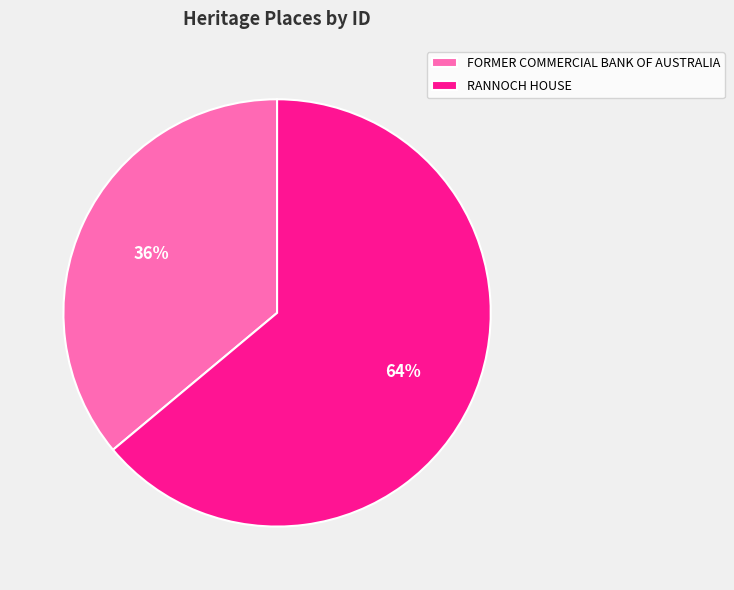

Approximately how many times larger is the value at FORMER COMMERCIAL BANK OF AUSTRALIA compared to RANNOCH HOUSE?

0.6